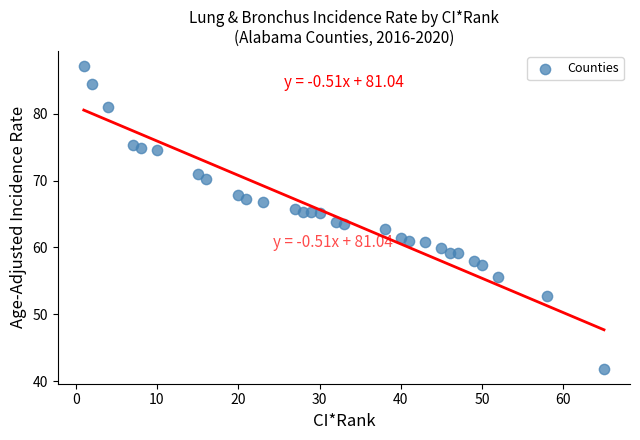

What is the range of X values (max minus min)?

64.0